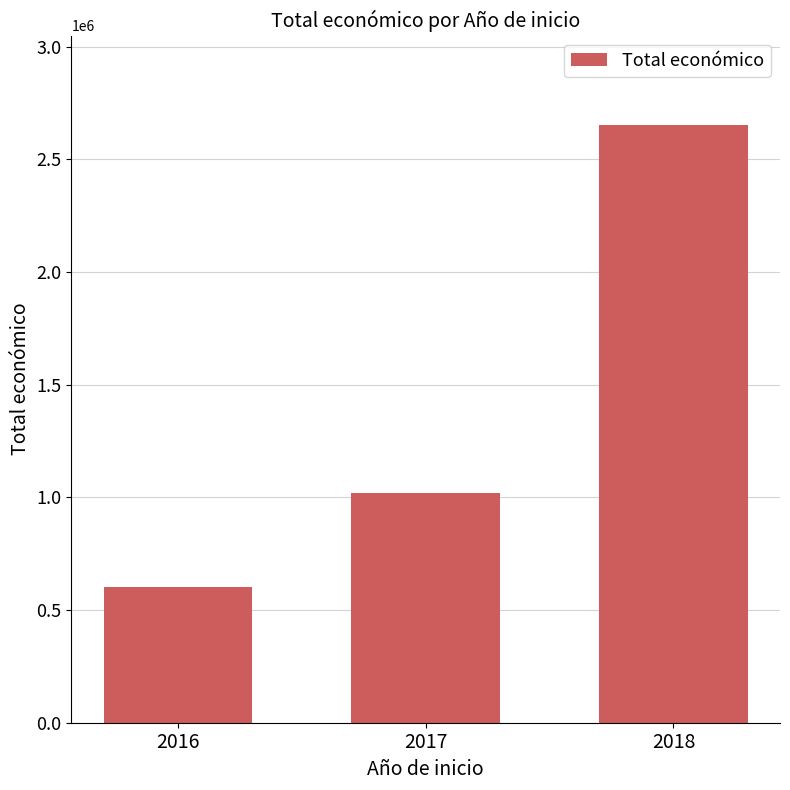

How many values are between 603749 and 2652144?

3